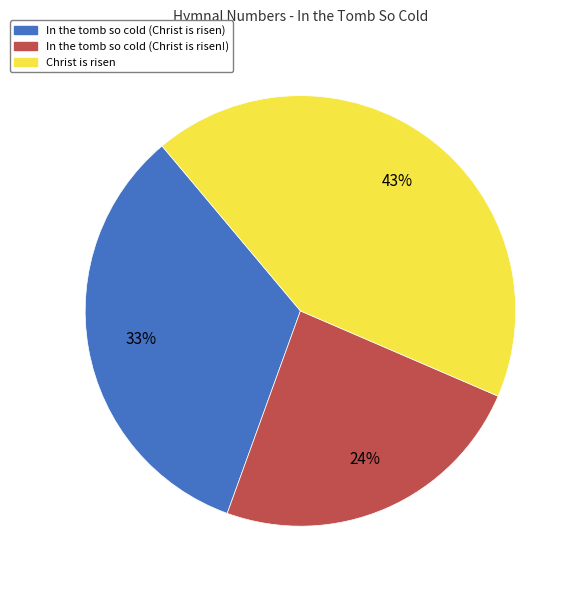

Which category has the smallest portion of the pie?

In the tomb so cold (Christ is risen!)